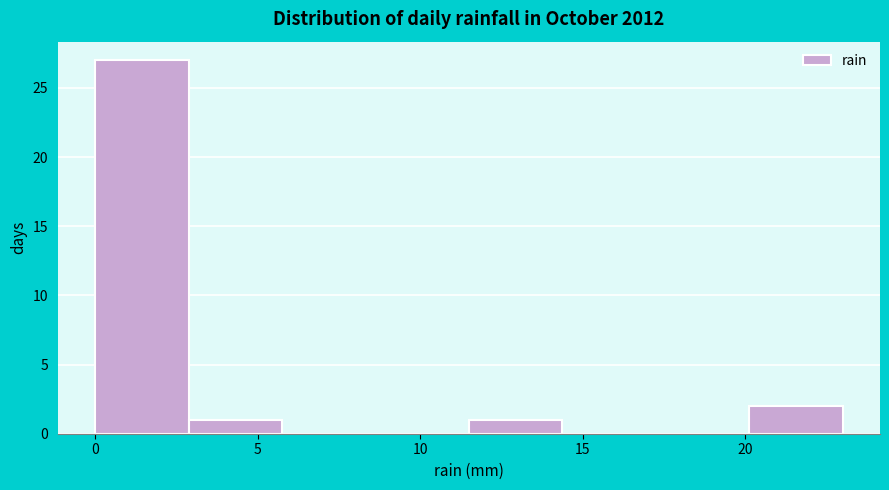

Reading left to right, list every bar in this chart as the range it spans on the x-axis followed by its height. Neither the bar edges nor the heights are printed on the chart, so give them approximately, as read against the axes.

0.0 to 3.0: 27
3.0 to 6.0: 1
6.0 to 8.5: 0
8.5 to 11.5: 0
11.5 to 14.5: 1
14.5 to 17.5: 0
17.5 to 20.0: 0
20.0 to 23.0: 2